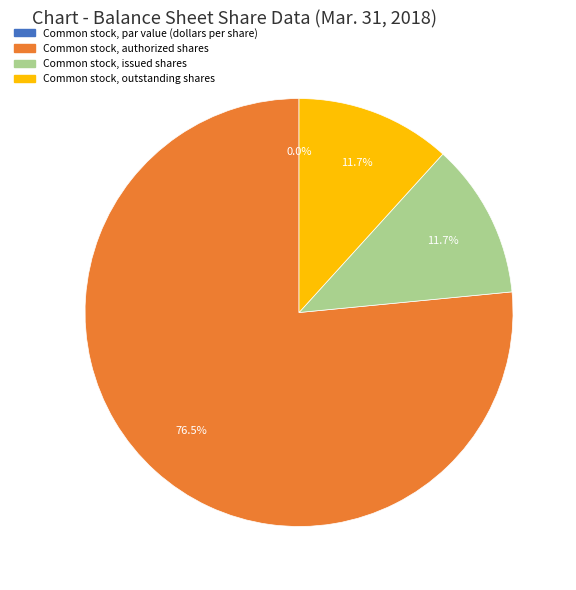

To the nearest percent, what portion does Common stock, issued shares represent?

12%